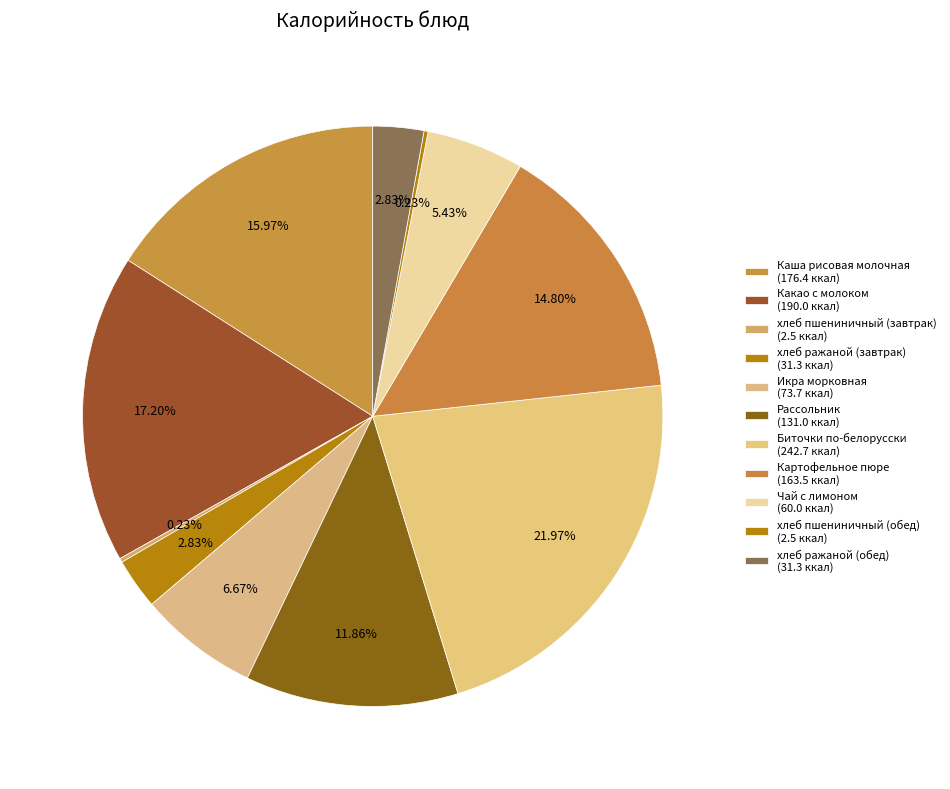

To the nearest percent, what portion does Рассольник represent?

12%